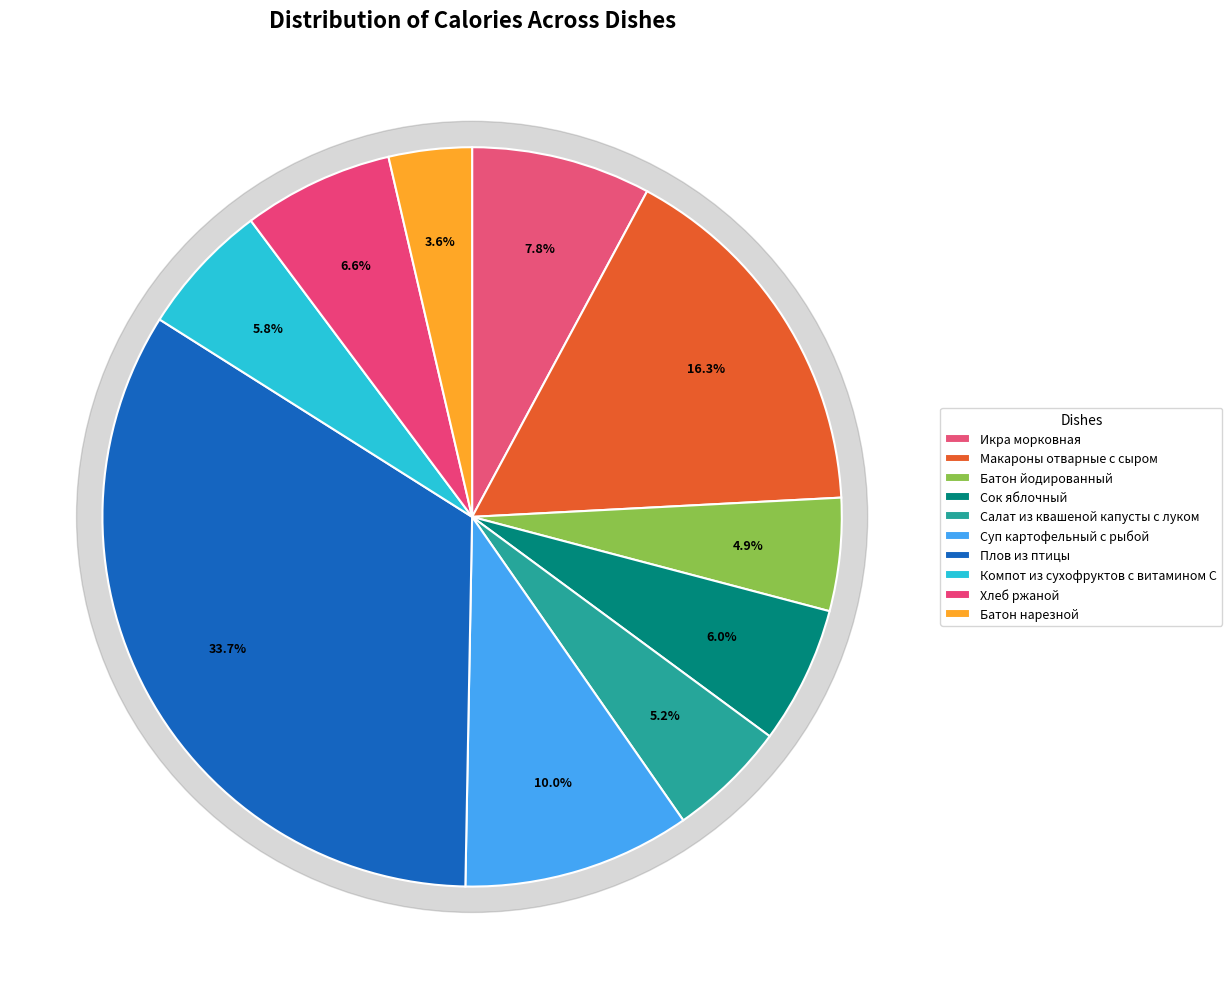

Is it true that Батон нарезной is 16% of the pie?

False